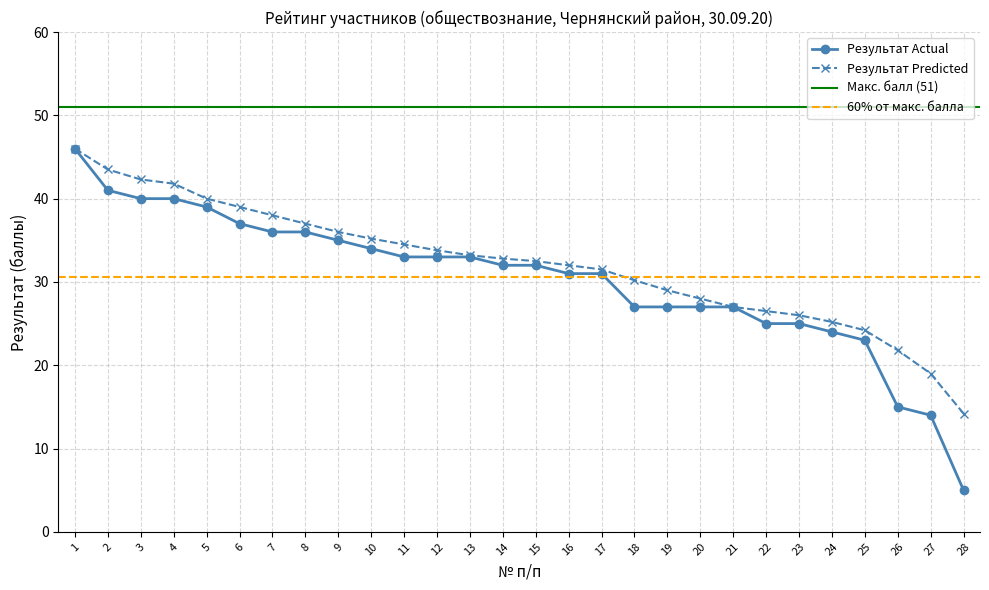

Reading left to right, extract all data points from this chart.

1=46	2=41	3=40	4=40	5=39	6=37	7=36	8=36	9=35	10=34	11=33	12=33	13=33	14=32	15=32	16=31	17=31	18=27	19=27	20=27	21=27	22=25	23=25	24=24	25=23	26=15	27=14	28=5